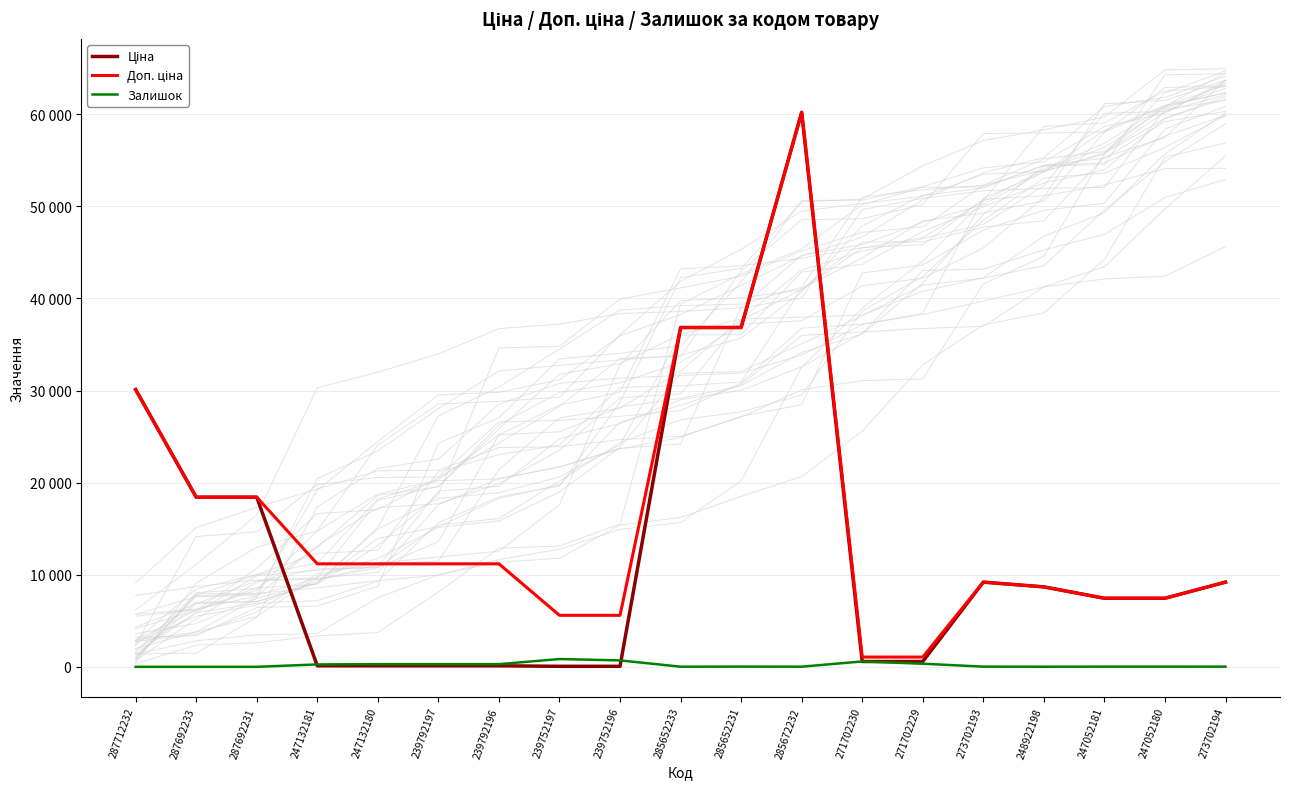

At which category is the sum across all series the highest?

285672232